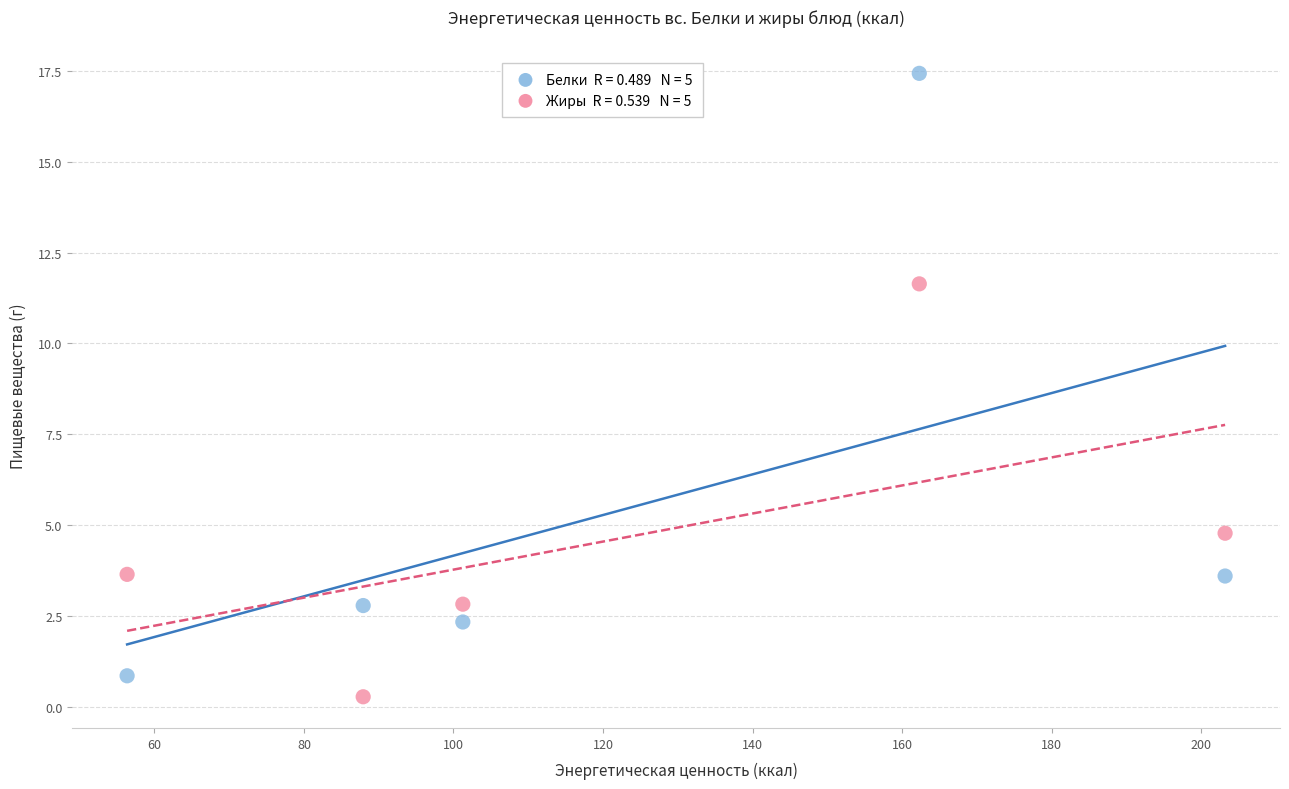

Across all series, what Y value is closest to 8?

4.8